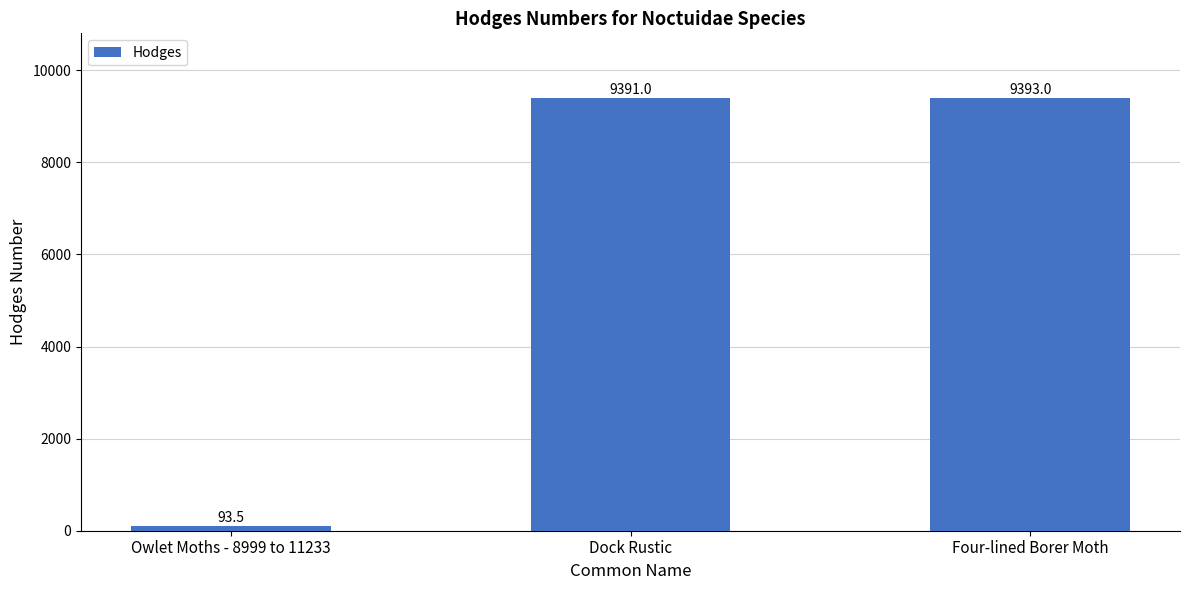

What is the difference between the maximum and minimum values?

9299.5